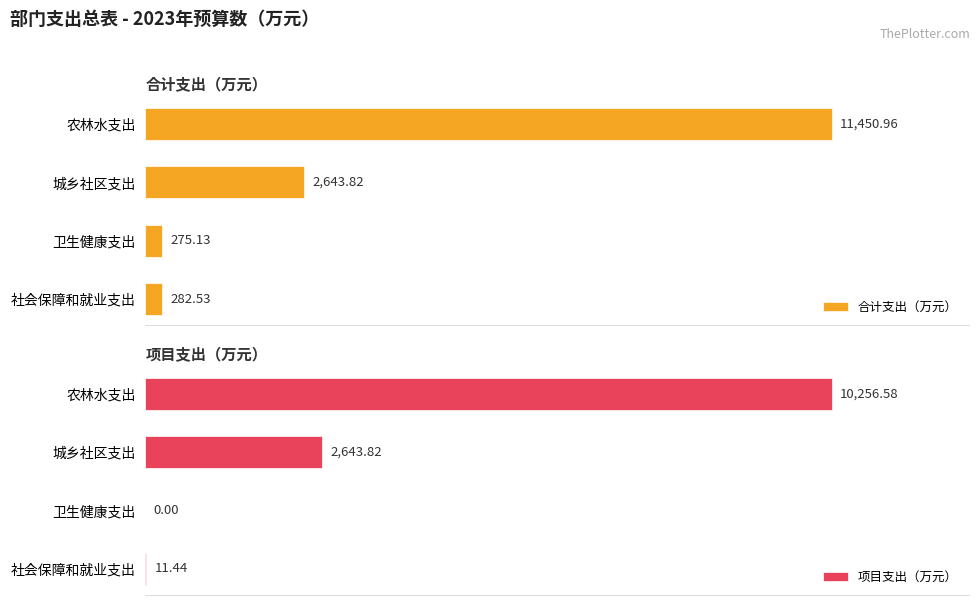

Which category has the highest value in the 合计支出（万元） series?

农林水支出